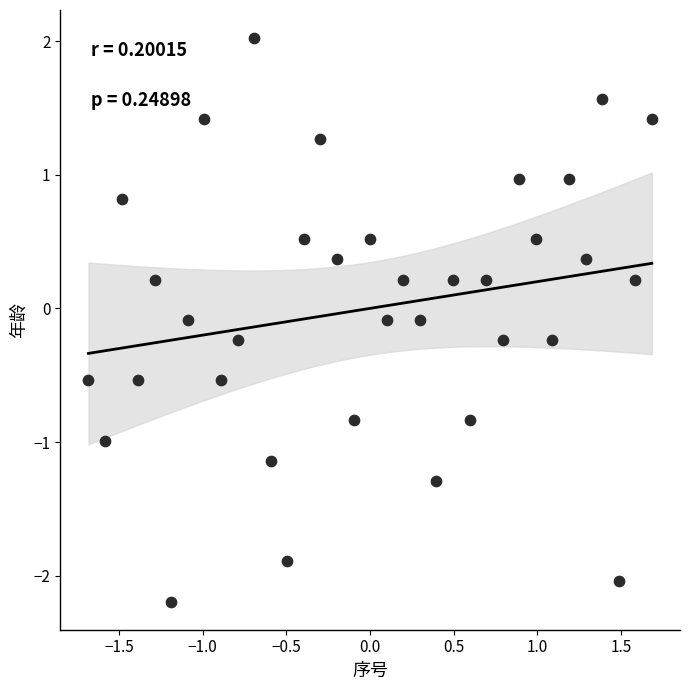

What is the range of X values (max minus min)?

3.4